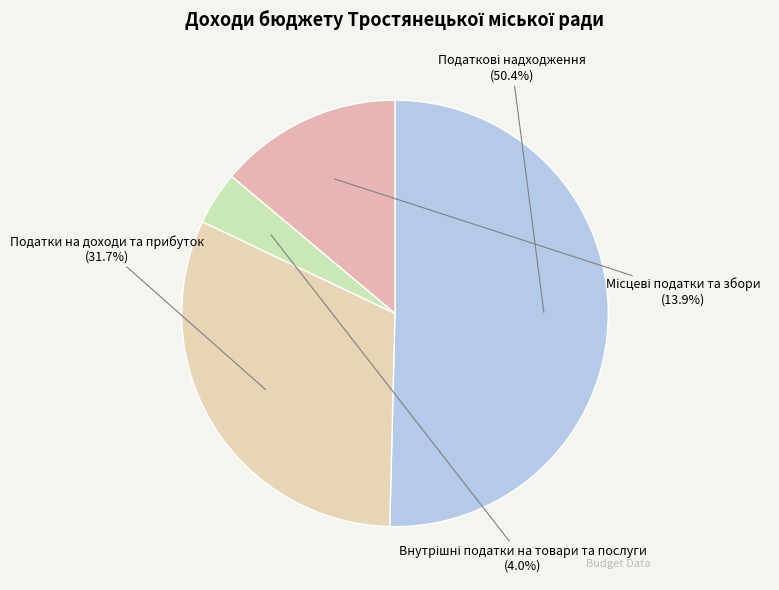

Is there a majority slice in this chart?

Yes